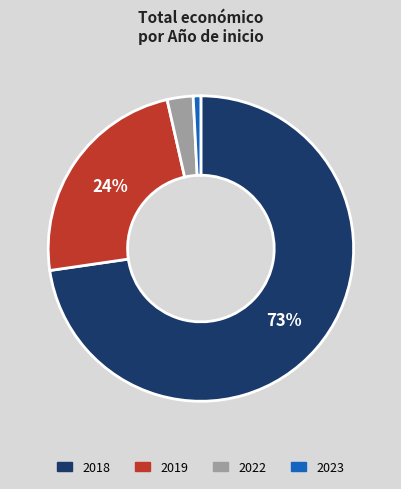

To the nearest percent, what is the average slice percentage?

25%